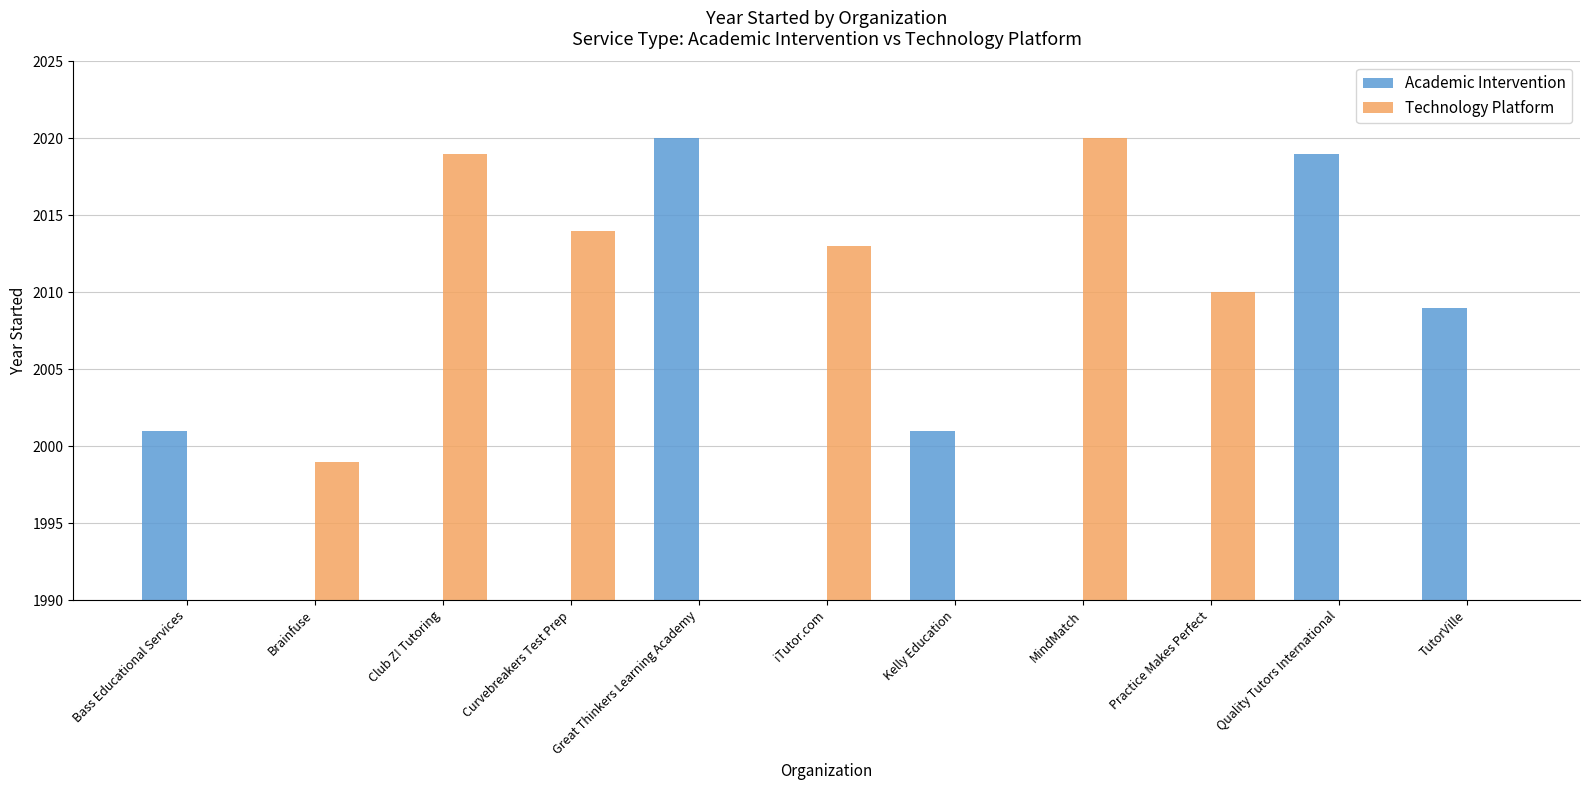

Which has a higher value, Great Thinkers Learning Academy or MindMatch?

Great Thinkers Learning Academy